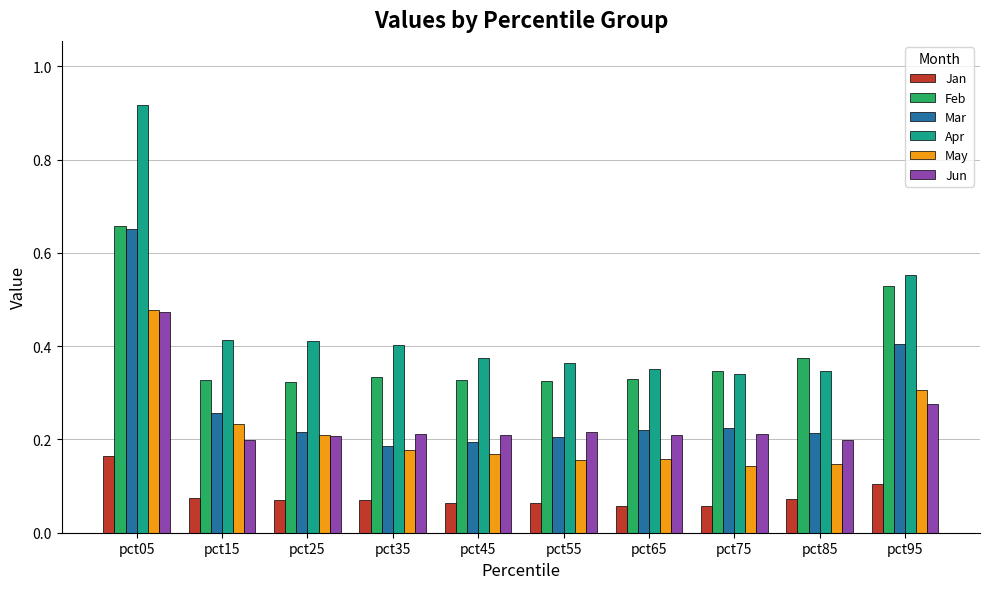

Which series has the largest range (max minus min)?

Apr